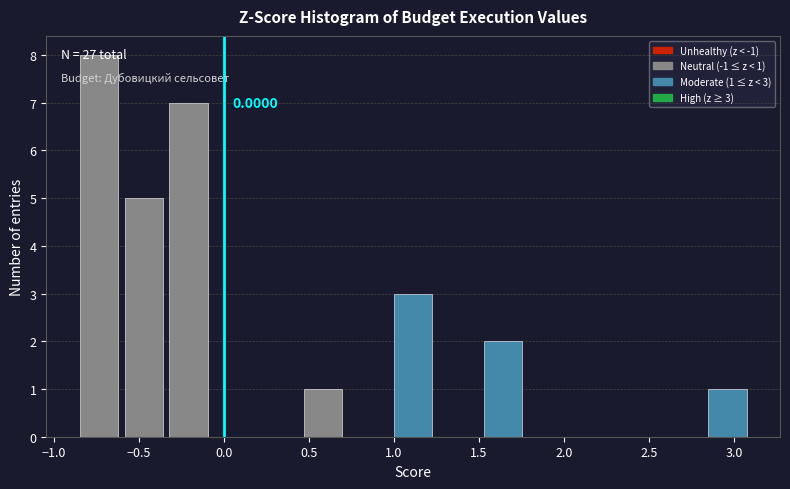

Over which range of the x-axis is the bar tallest?

-0.85 to -0.60